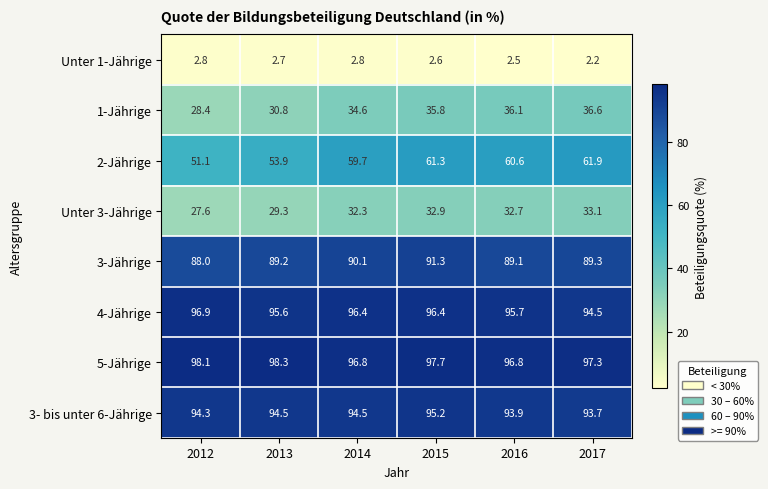

What is the difference between the second highest and second lowest values in the 1-Jährige series?

5.3